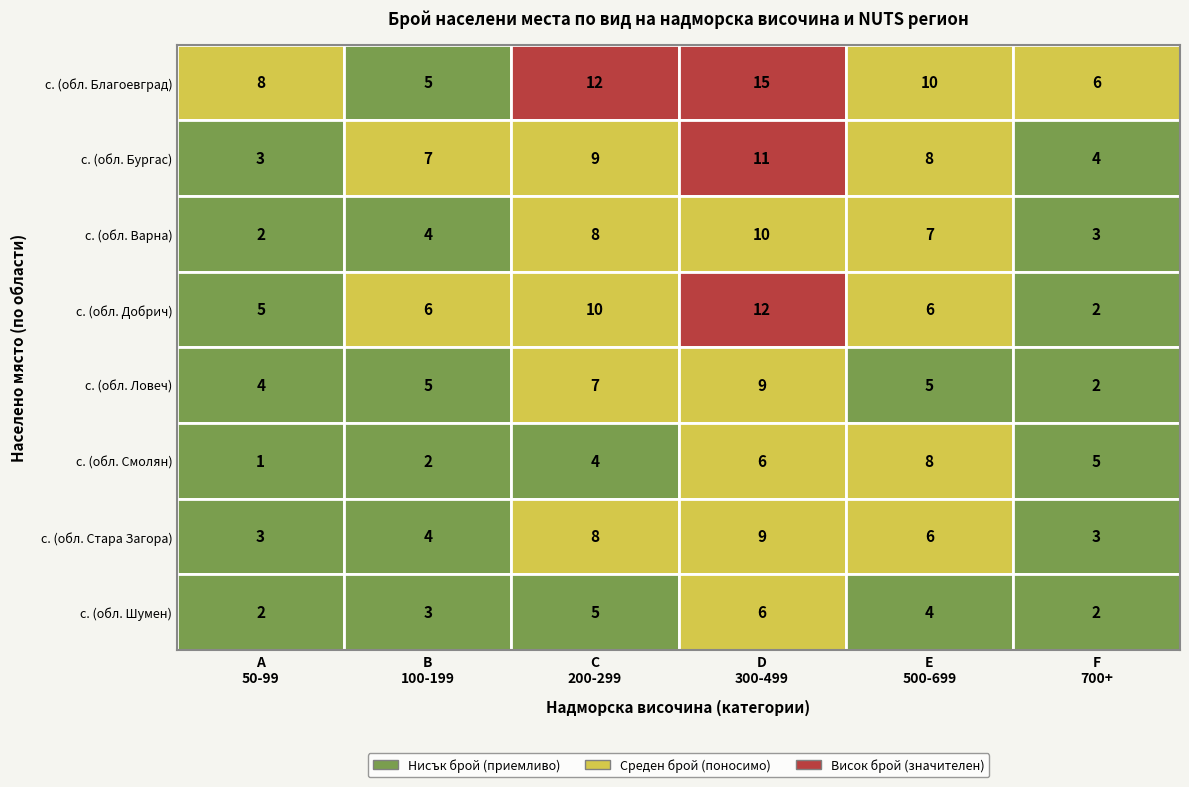

How many series are shown in this chart?

8